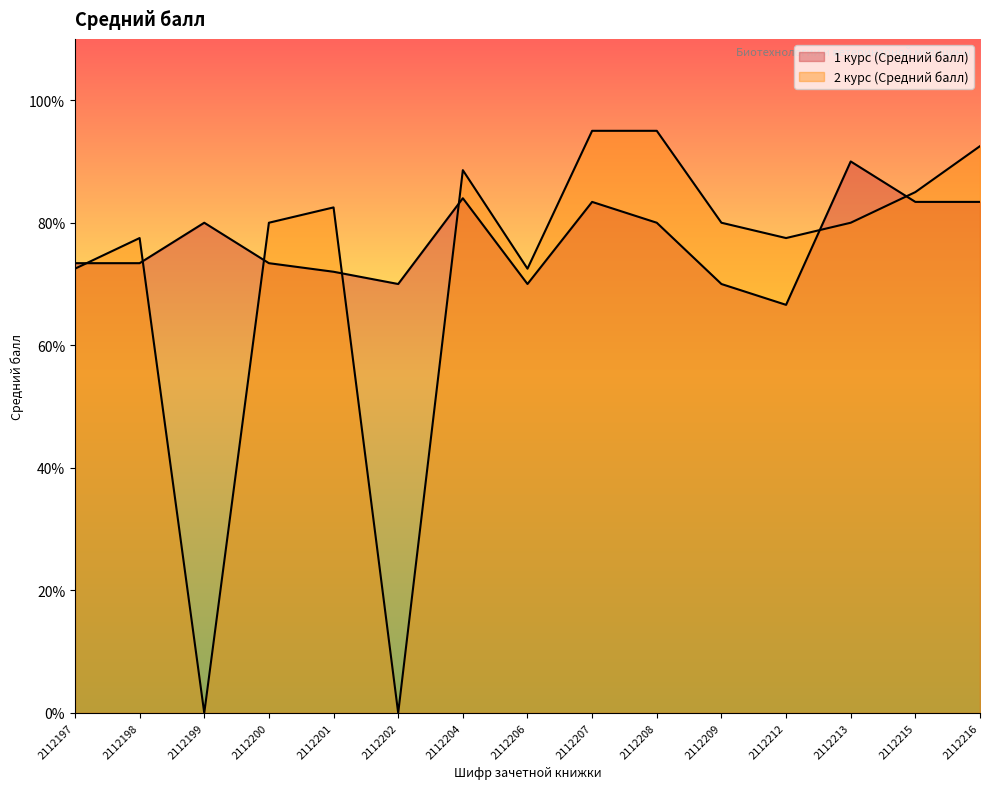

Which series has the largest range (max minus min)?

2 курс (Средний балл)